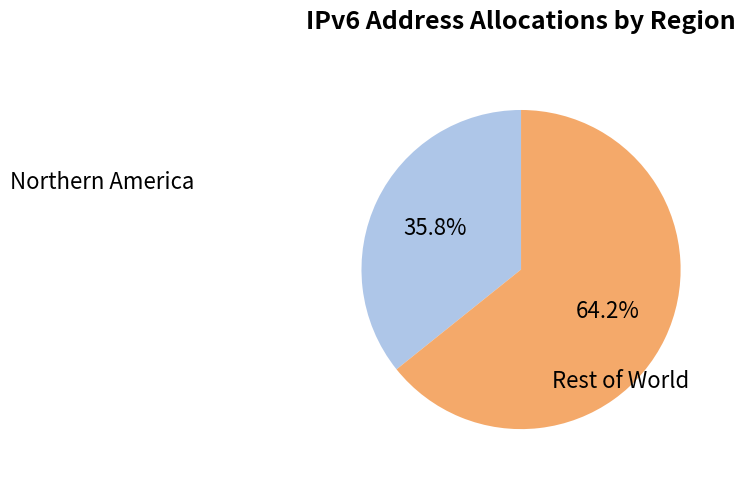

Does any single category account for the majority?

Yes